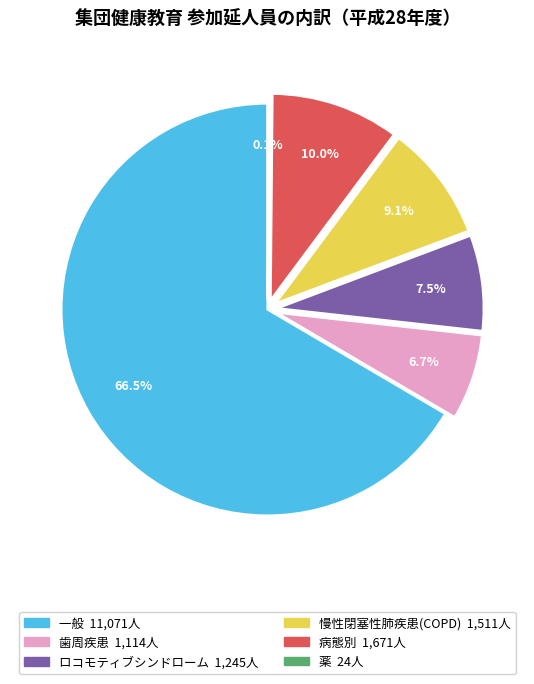

Which category has the biggest portion of the pie?

一般